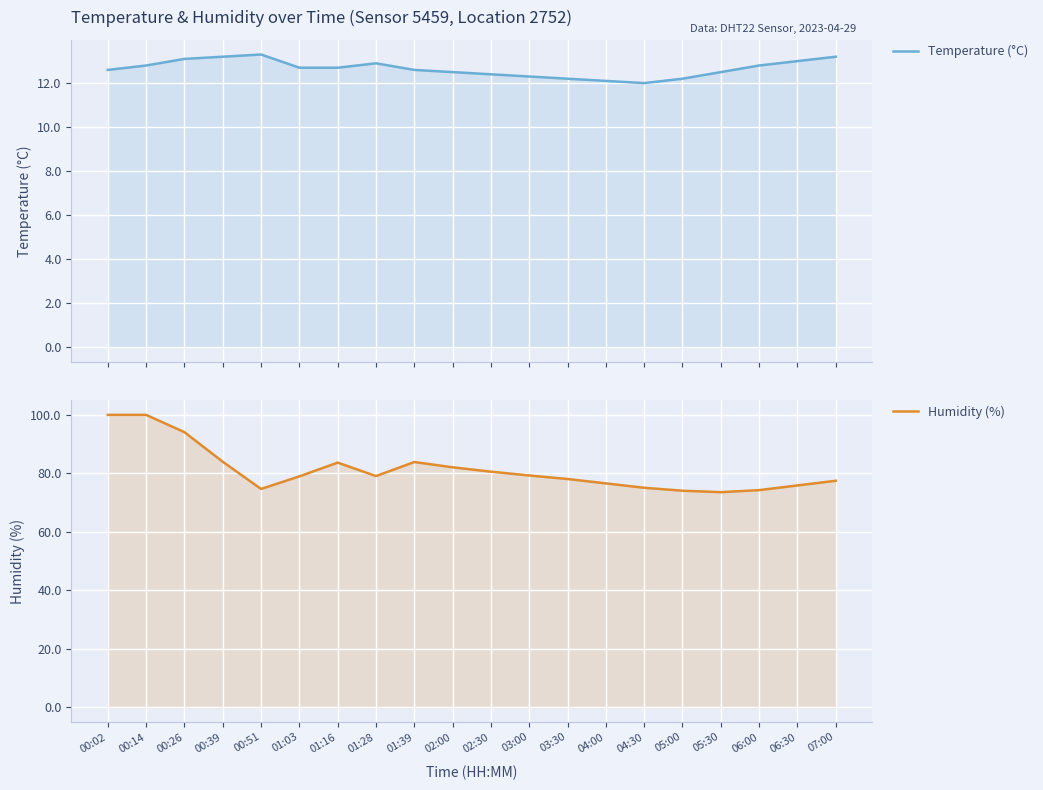

What are all the series names shown in the legend?

Temperature (°C), Humidity (%)